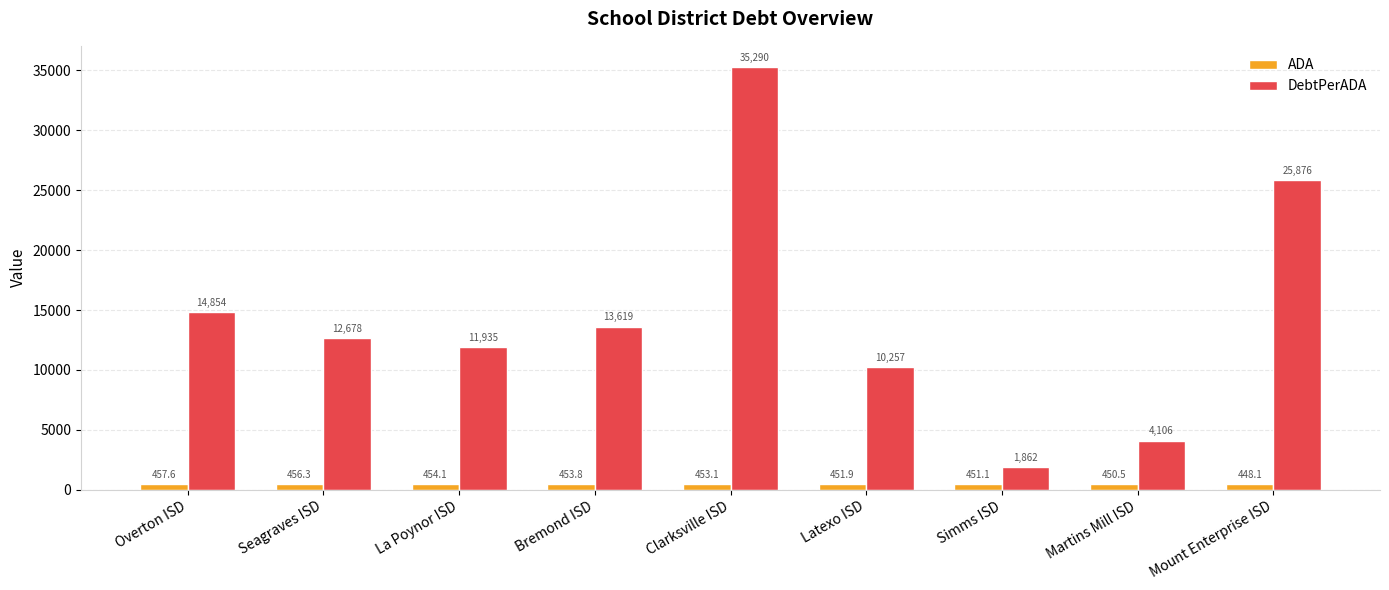

Which series changed the most between La Poynor ISD and Mount Enterprise ISD?

DebtPerADA